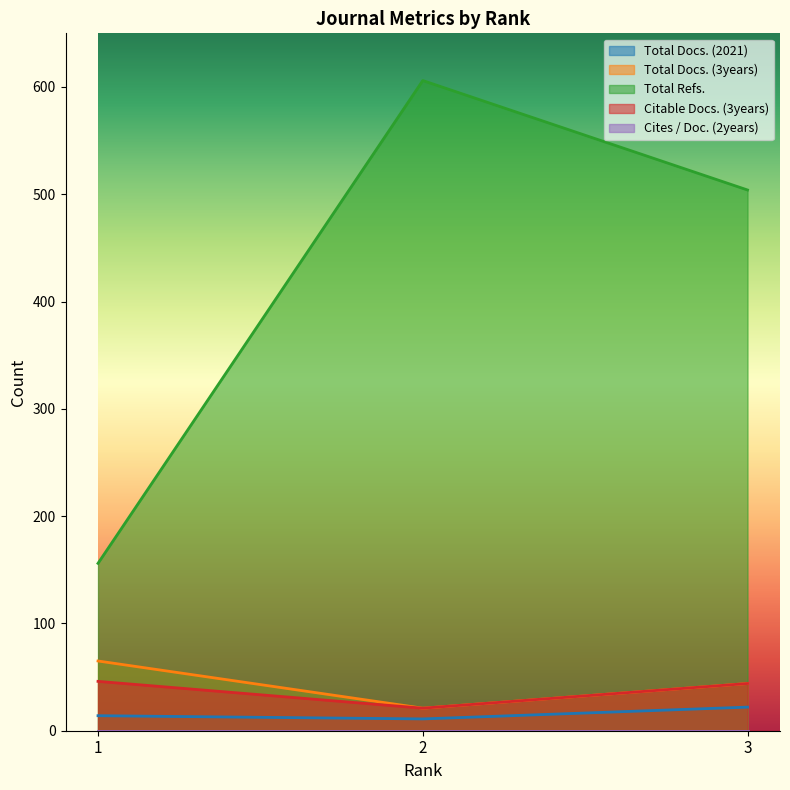

What is the total value across all series at 3?

614